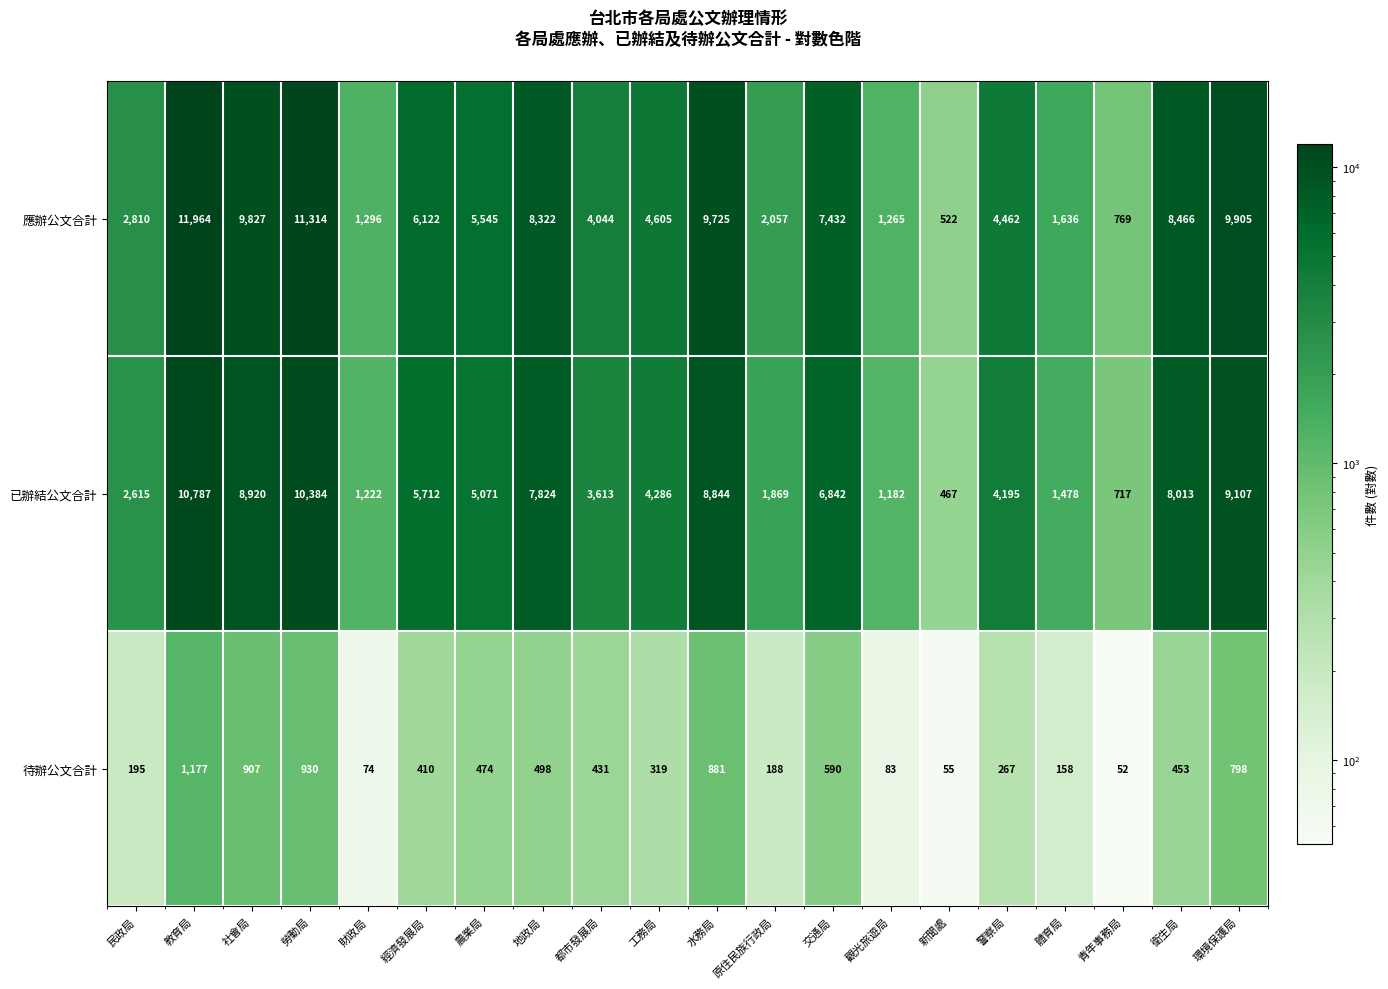

What is the minimum value shown in the chart?

52